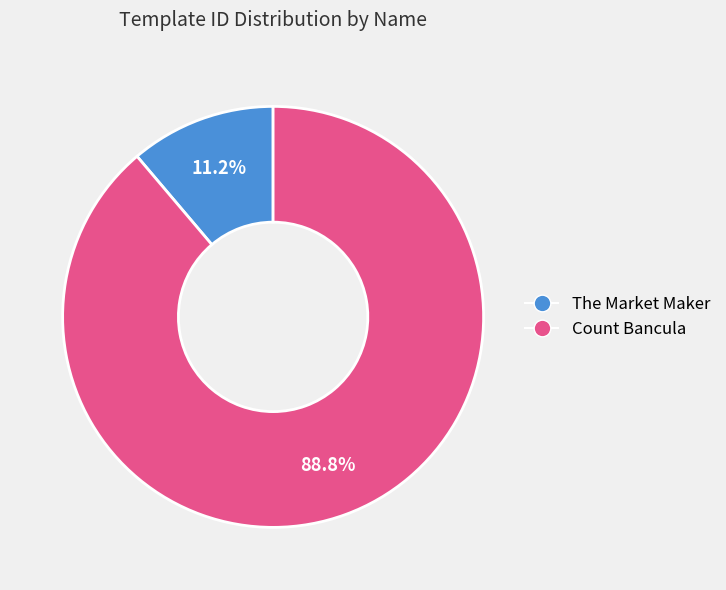

Count the number of slices in the pie.

2